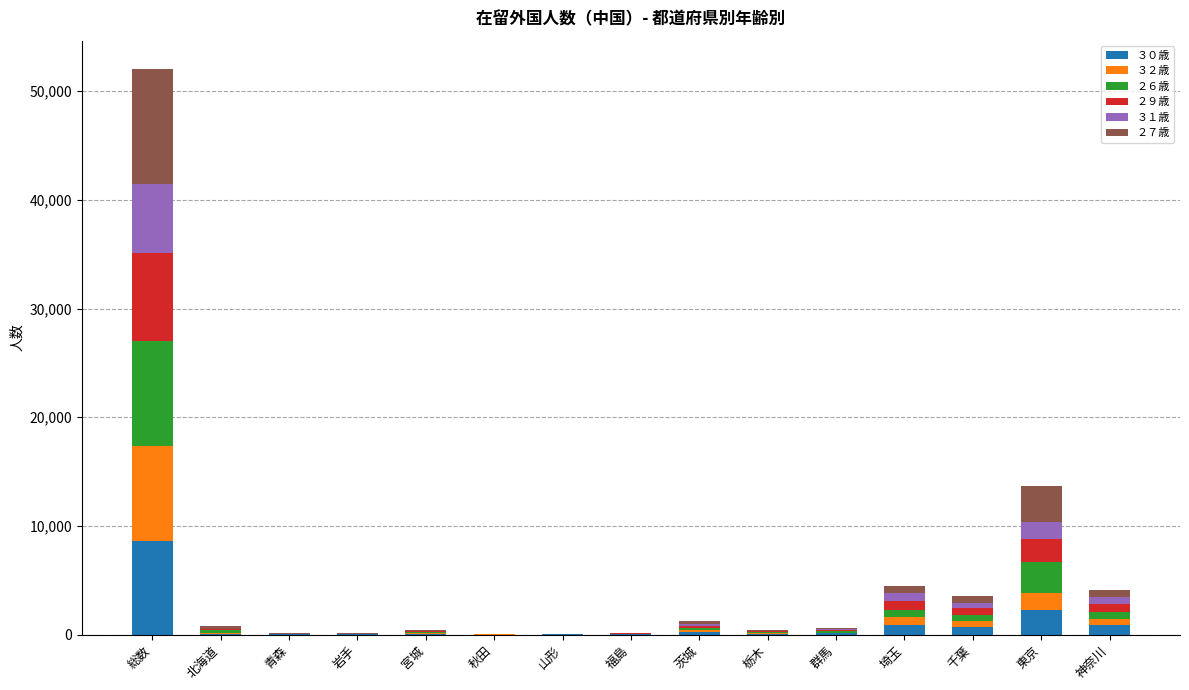

At which label does ３０歳 reach its peak?

総数